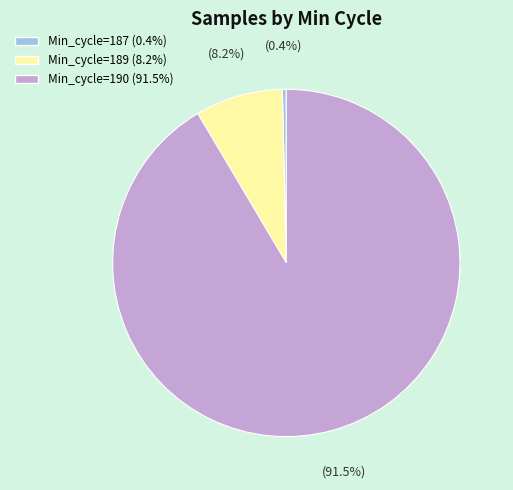

Does any single category account for the majority?

Yes